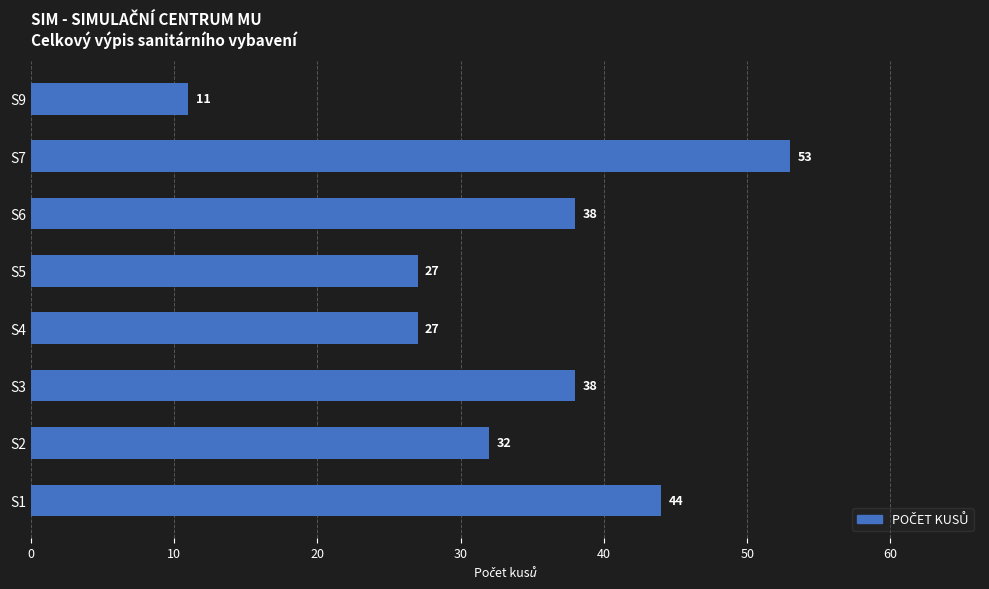

What is the minimum value shown in the chart?

11